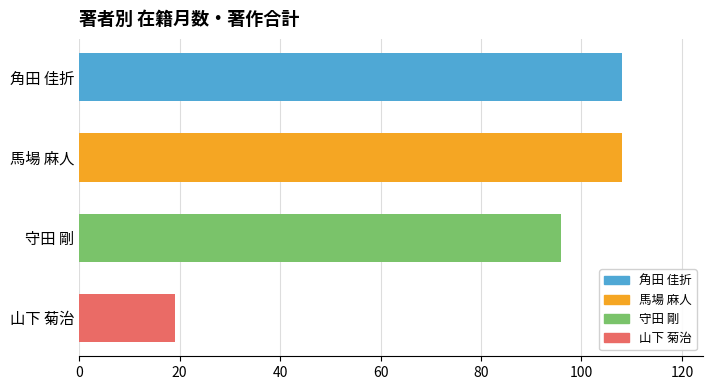

What is the difference between the second highest and minimum values?

89